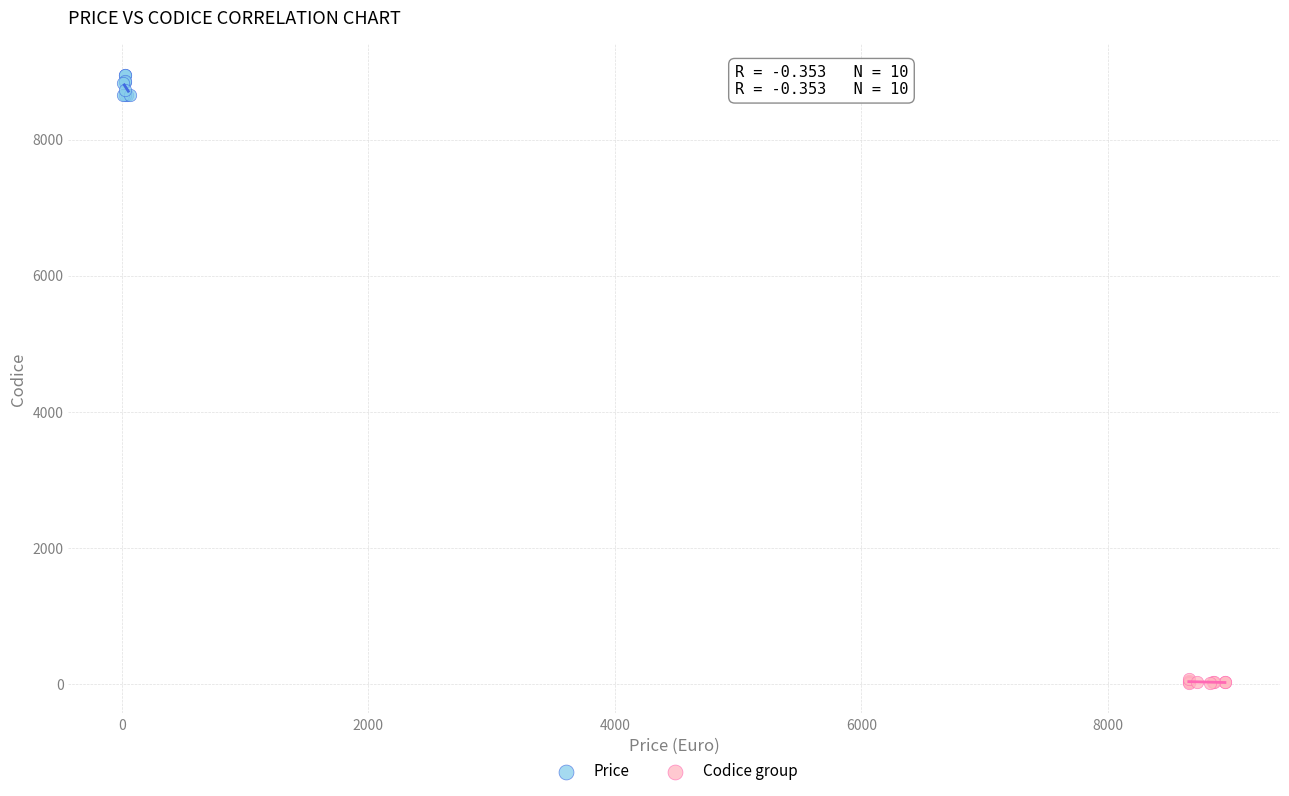

Which series contains the lowest Y value?

Codice group